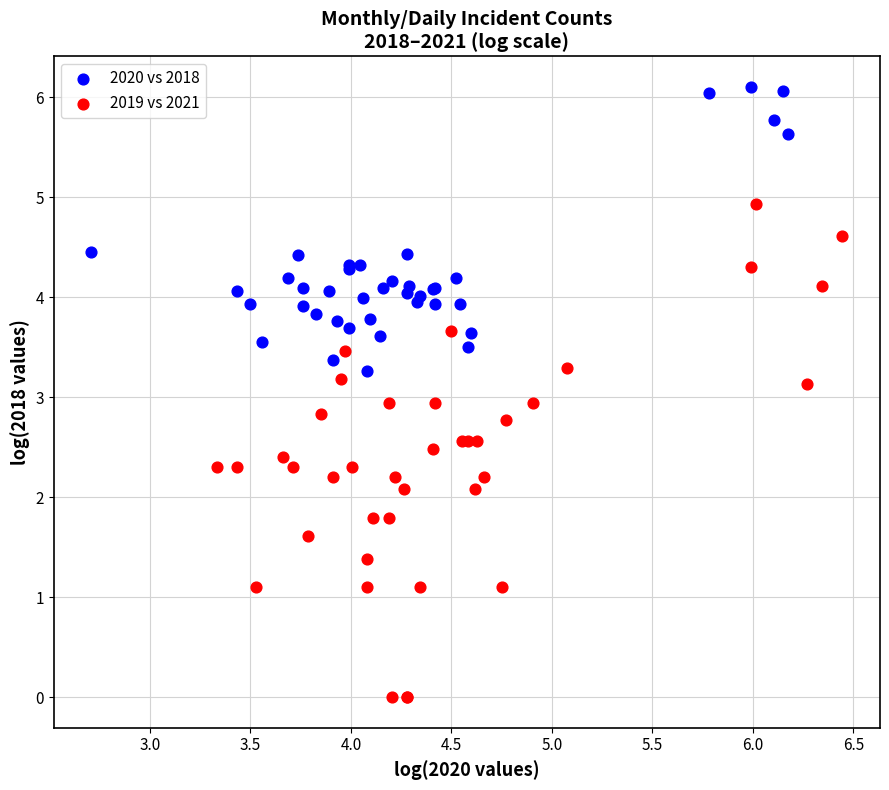

Which series reaches the minimum Y coordinate?

2019 vs 2021